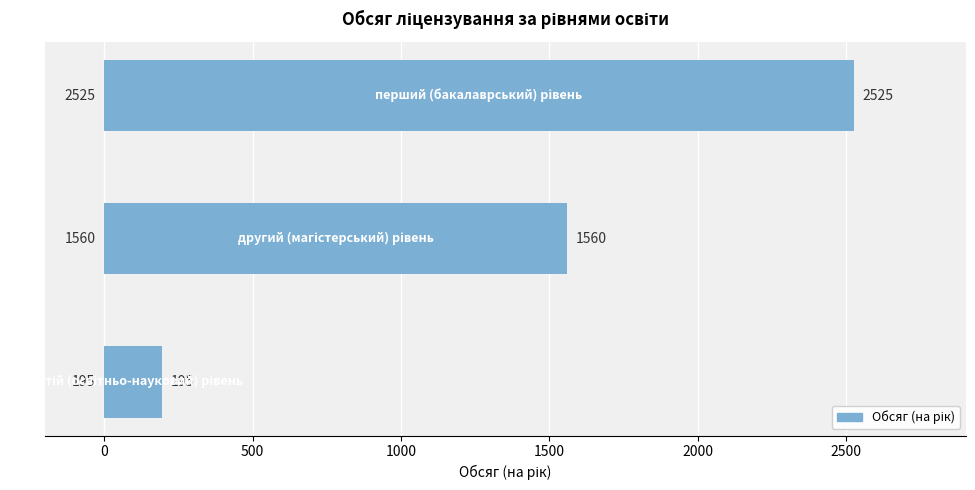

How many values are between 195 and 2525?

3